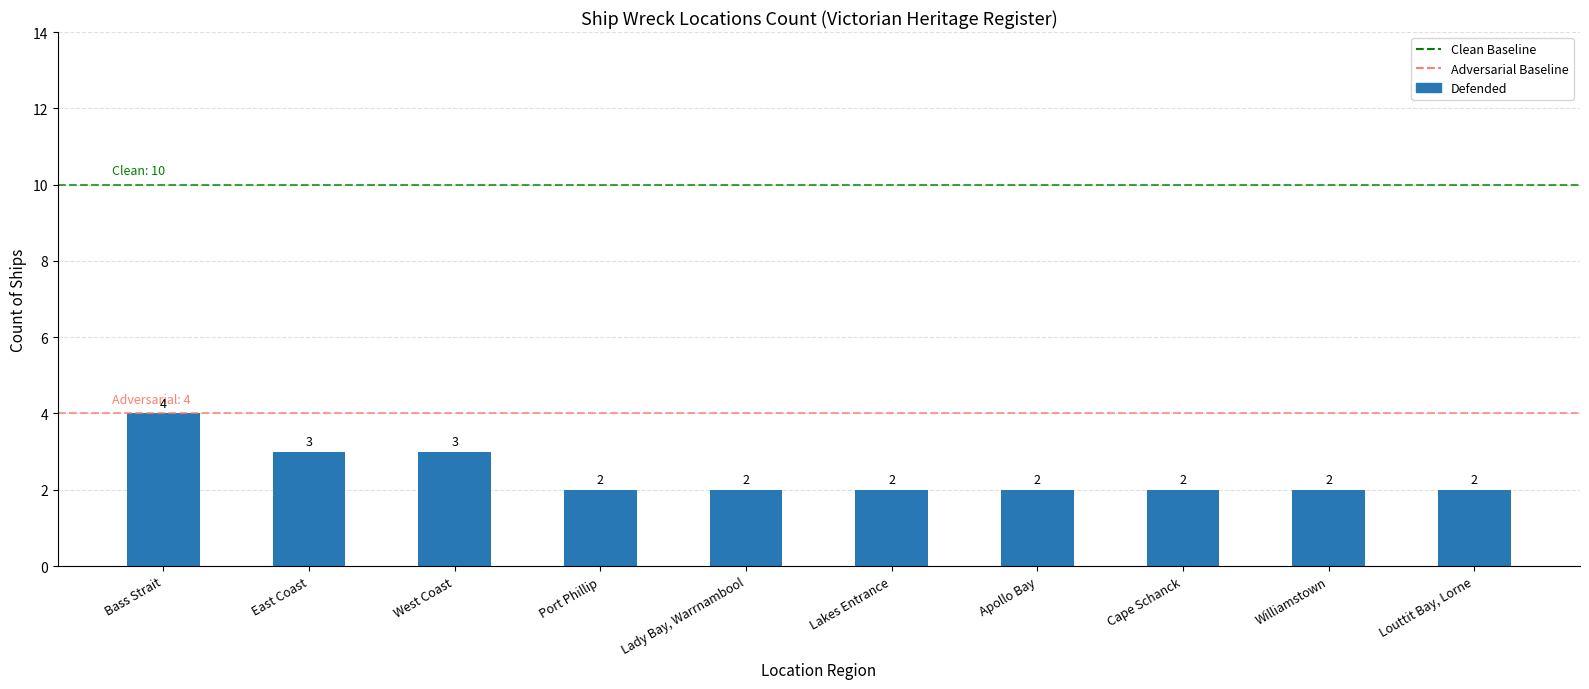

How many data points does each series have?

10